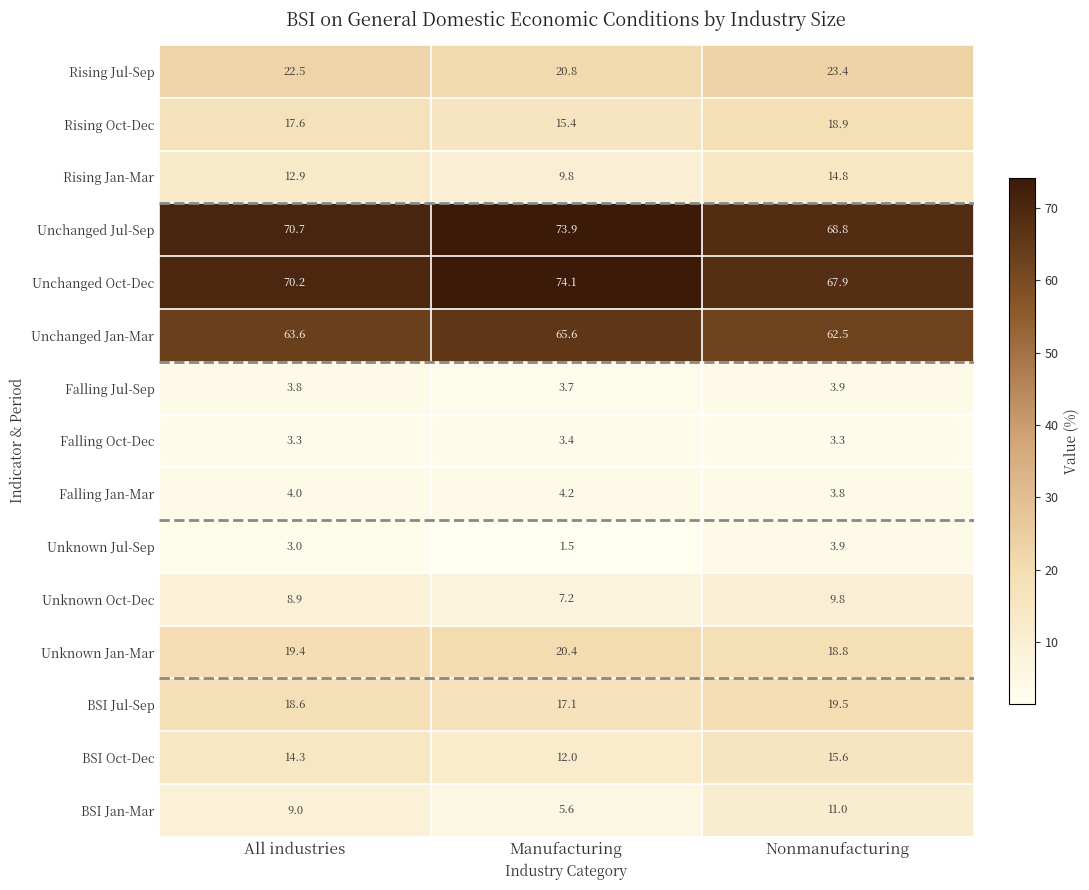

What is the maximum value for Rising Jan-Mar?

14.8